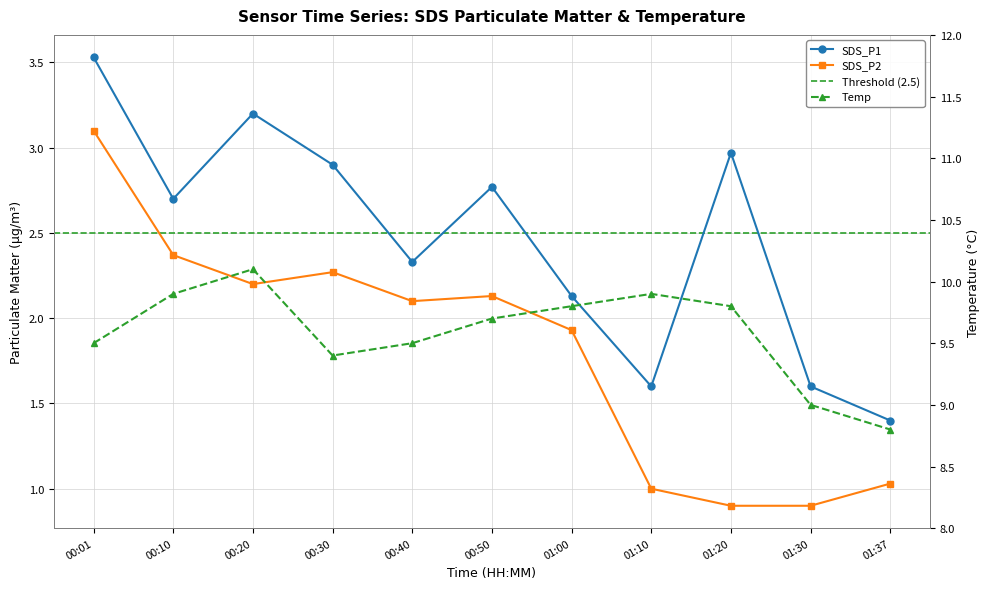

Which category has the lowest value across all series?

01:20